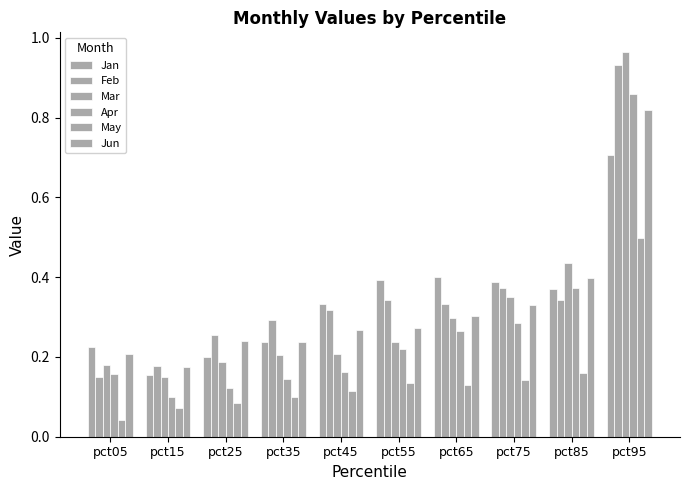

What is the greatest value displayed?

1.0